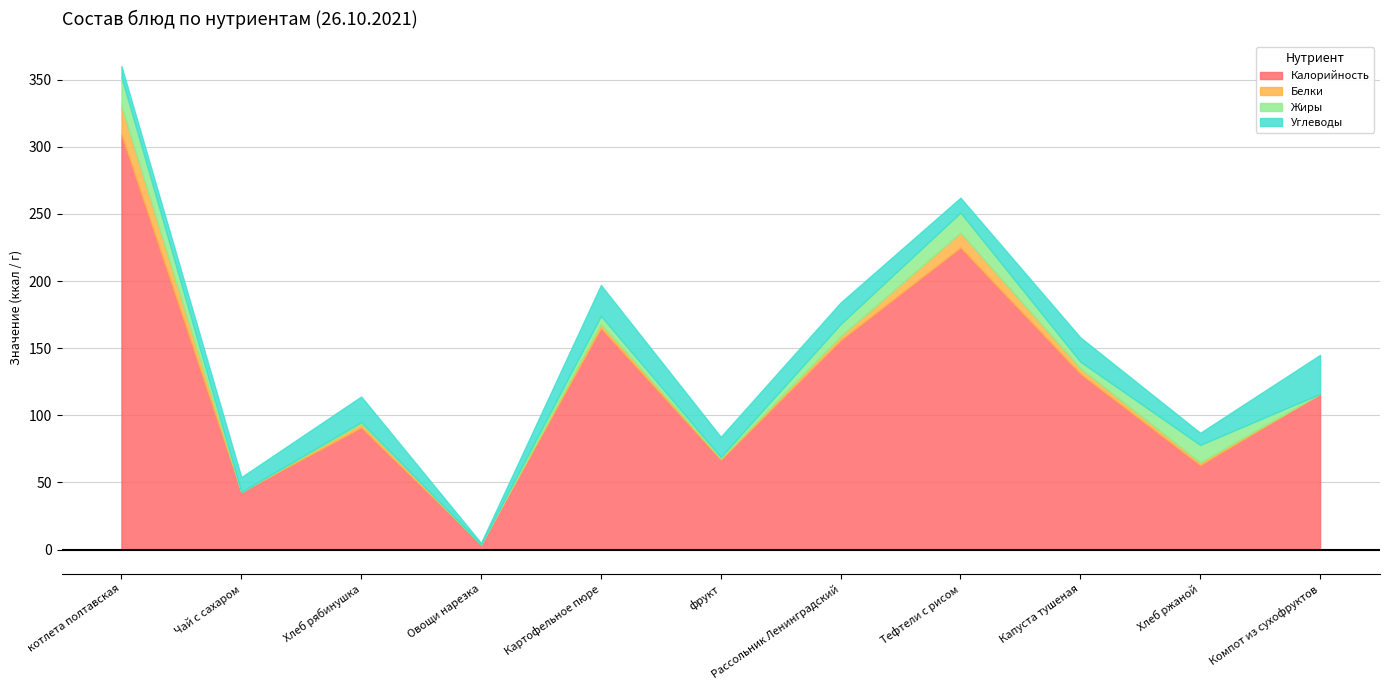

Is the value of Белки at Капуста тушеная greater than the value of Углеводы at фрукт?

No